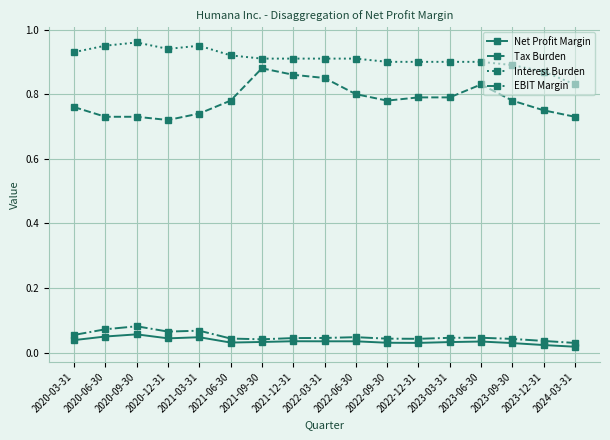

True or false: Interest Burden has more than 0 interior local peaks.

True